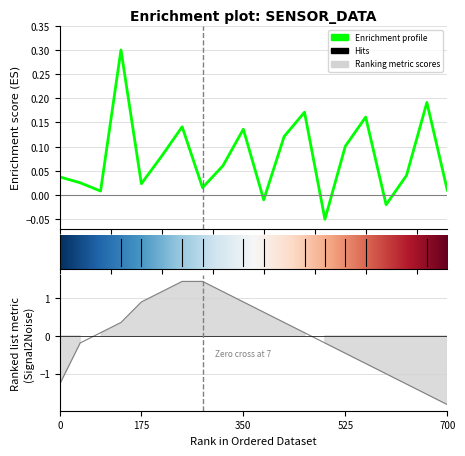

How many data points in Temp are above 0?

11